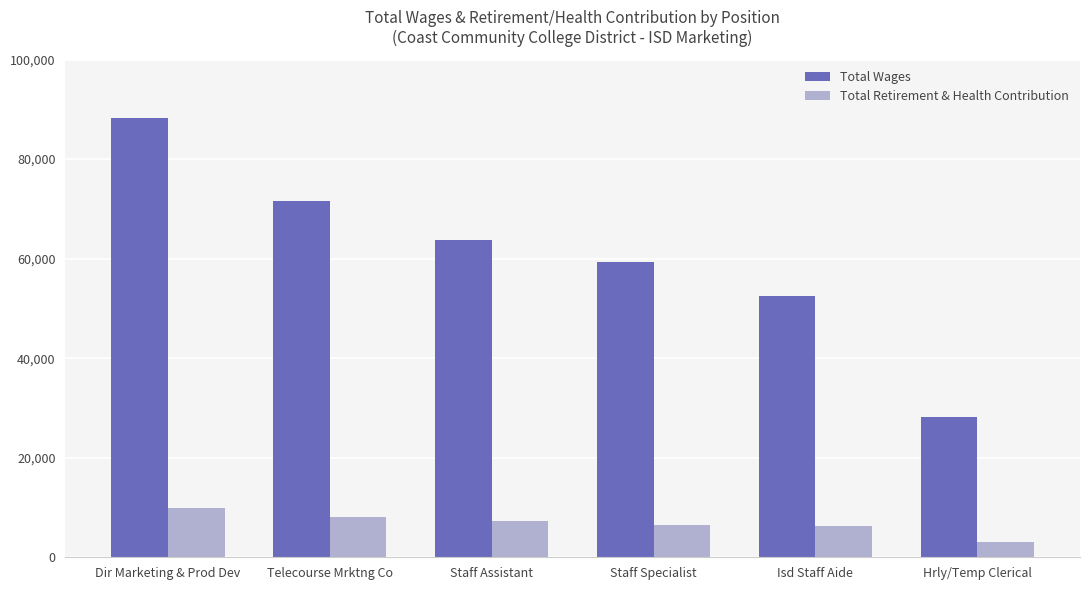

What value does the Total Wages series have at Dir Marketing & Prod Dev?

88315